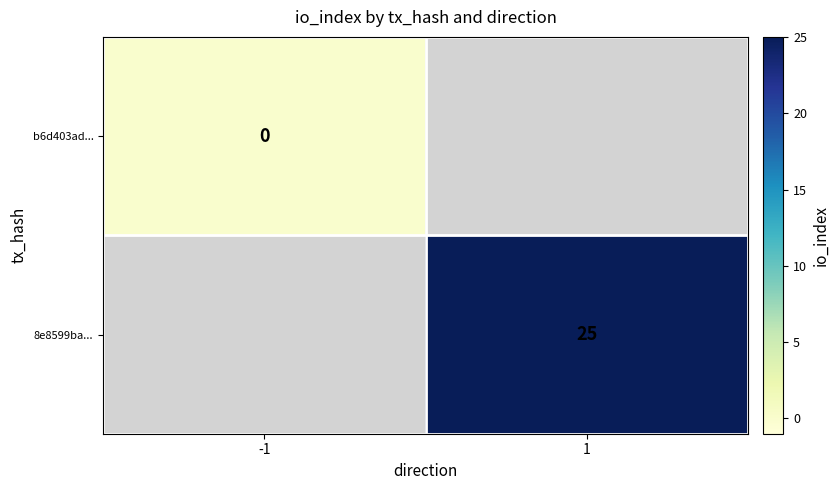

Between -1 and 1, which is larger?

1